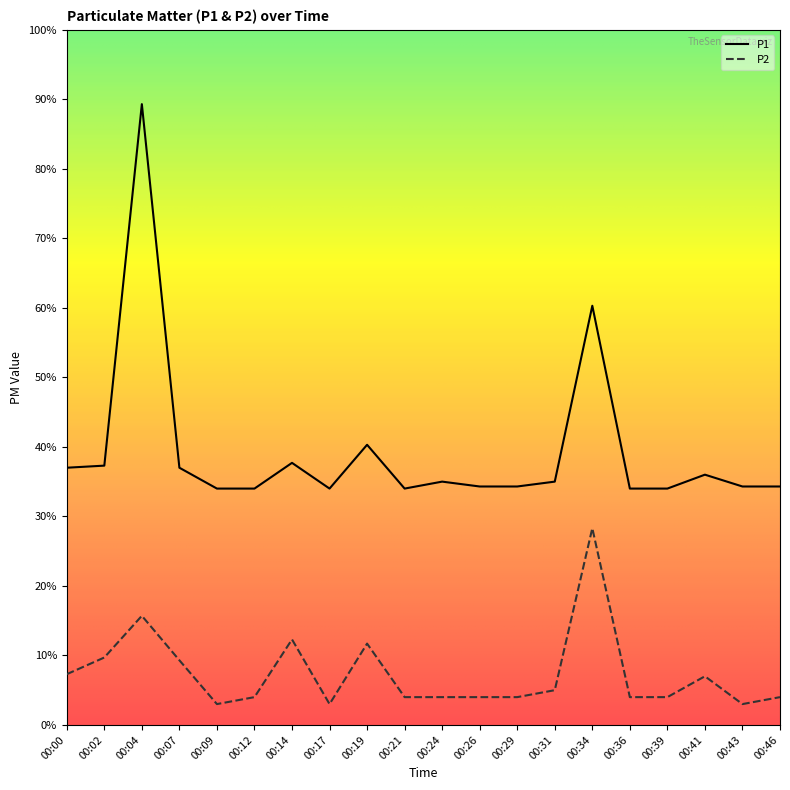

Does the chart have visible grid lines?

No